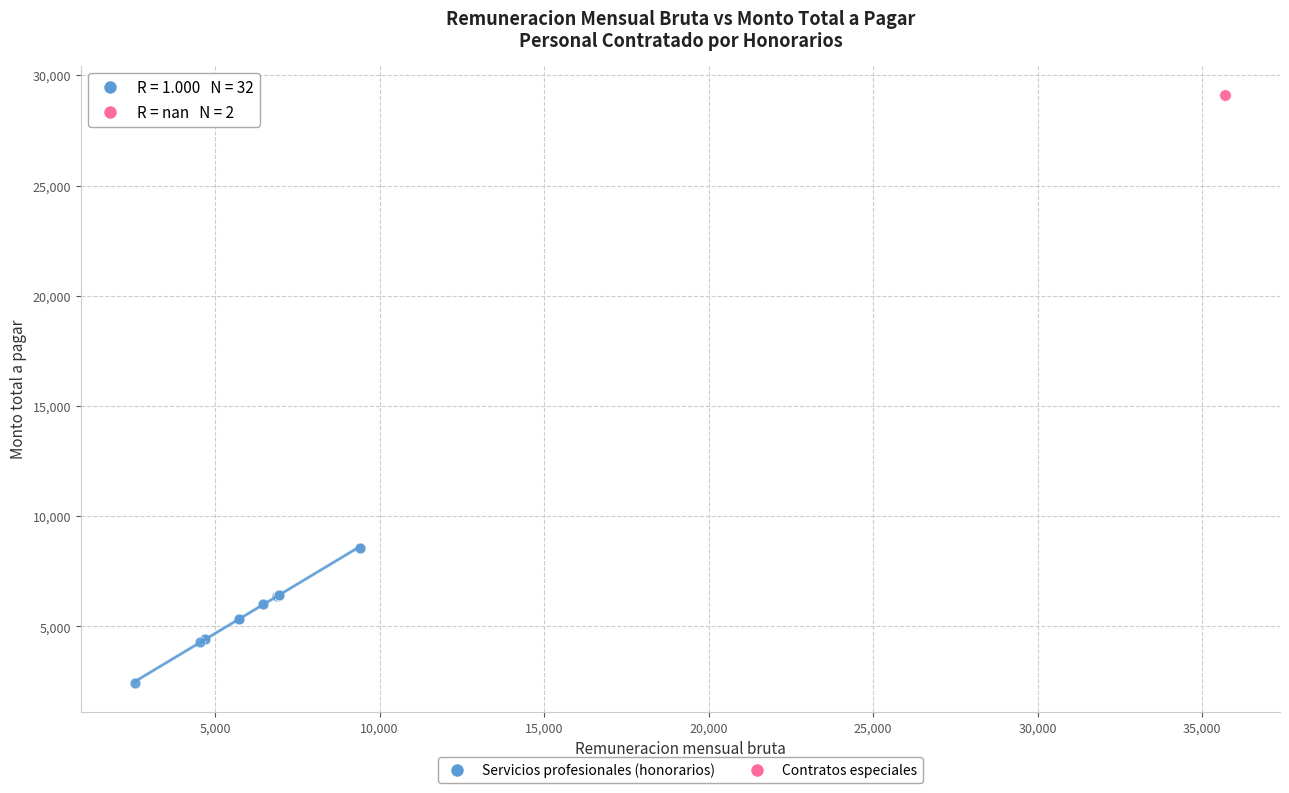

Which series contains the lowest Y value?

Servicios profesionales (honorarios)